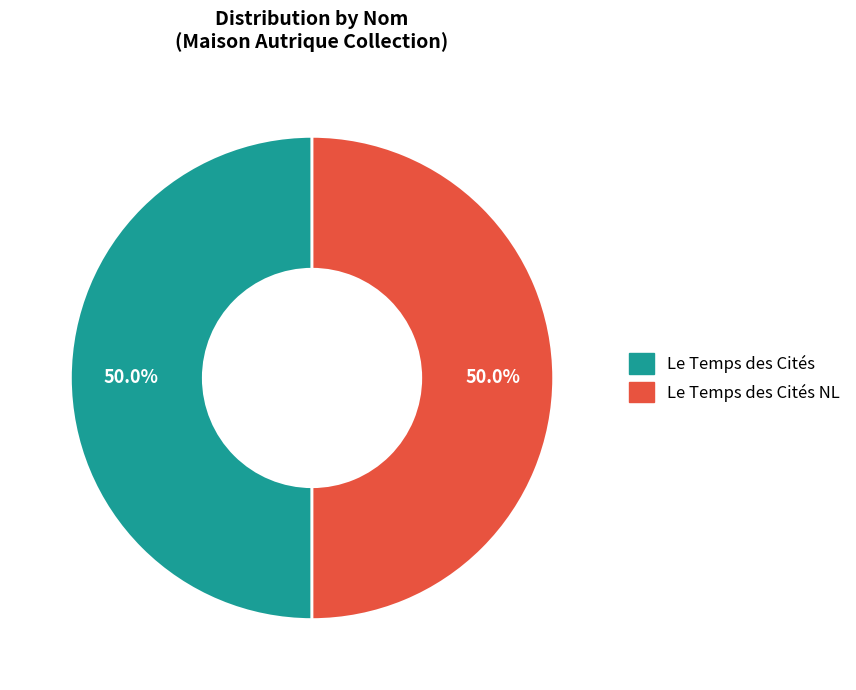

What is the ratio of the value at Le Temps des Cités to the value at Le Temps des Cités NL?

1.0